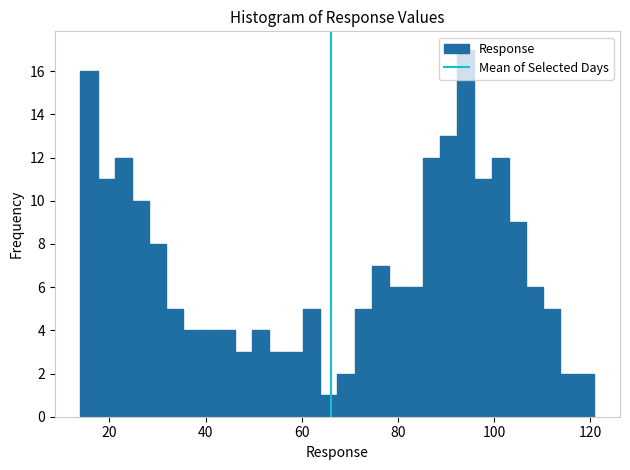

Around what value on the x-axis is the tallest bar? Give the approximate position of its centre, as read against the axis.

94